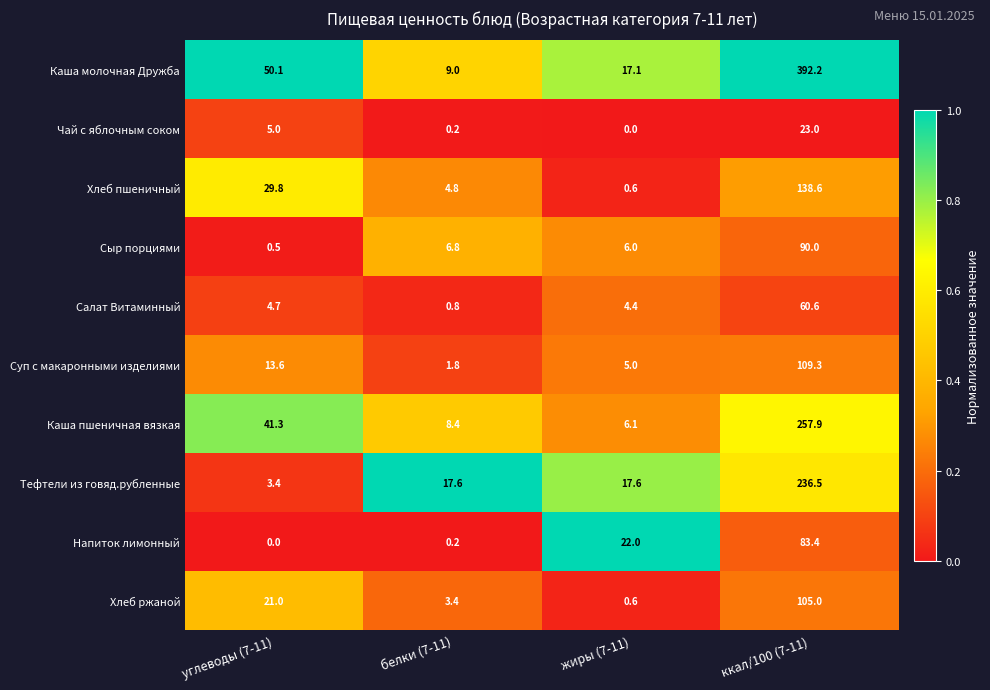

Rank the series by their maximum value, from highest to lowest.

Каша молочная Дружба, Каша пшеничная вязкая, Тефтели из говяд.рубленные, Хлеб пшеничный, Суп с макаронными изделиями, Хлеб ржаной, Сыр порциями, Напиток лимонный, Салат Витаминный, Чай с яблочным соком